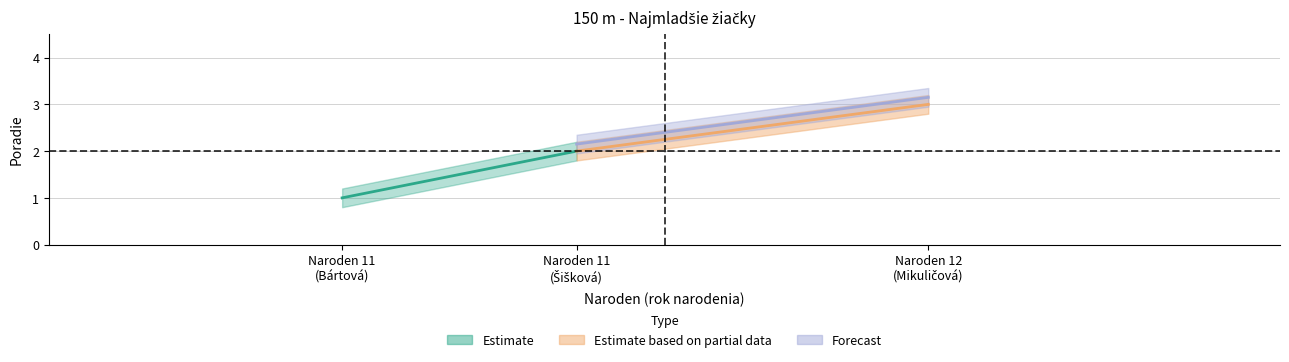

Is the value of Poradie_upper at 11 greater than the value of Poradie_mid at 11?

Yes